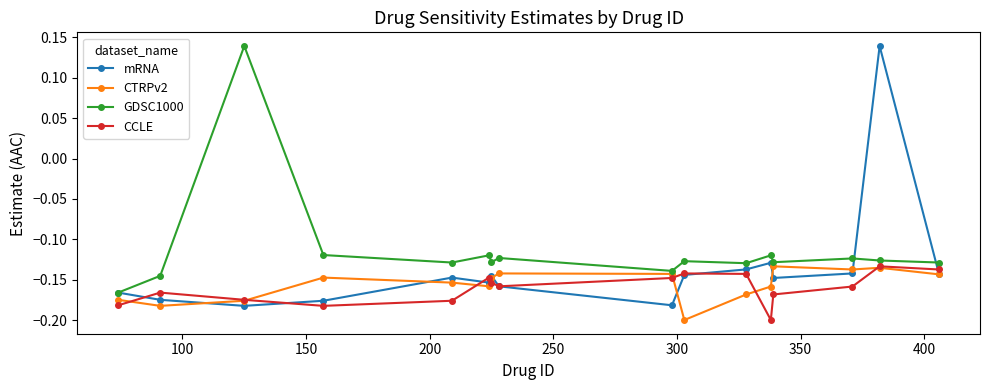

Which series has the widest spread of values?

mRNA